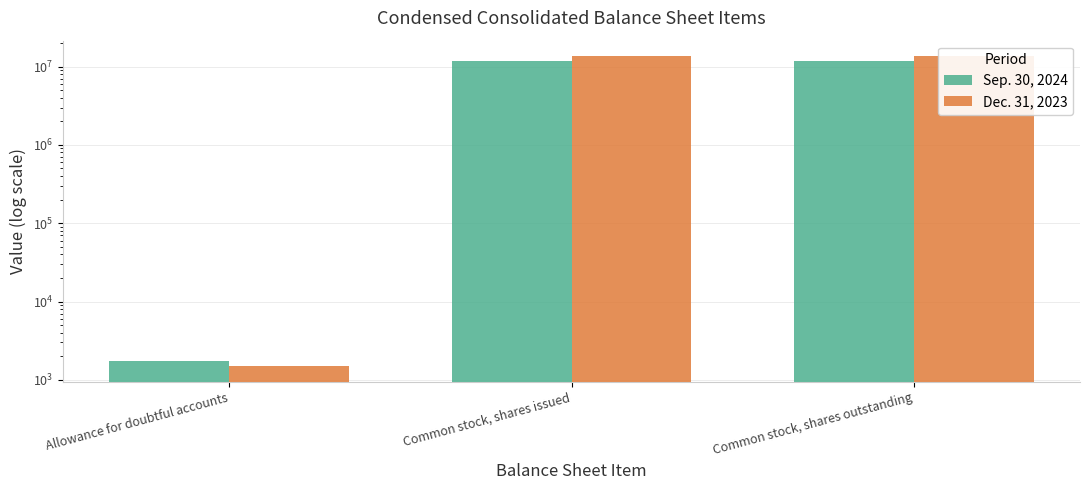

What is the lowest value of the Dec. 31, 2023 series?

1484